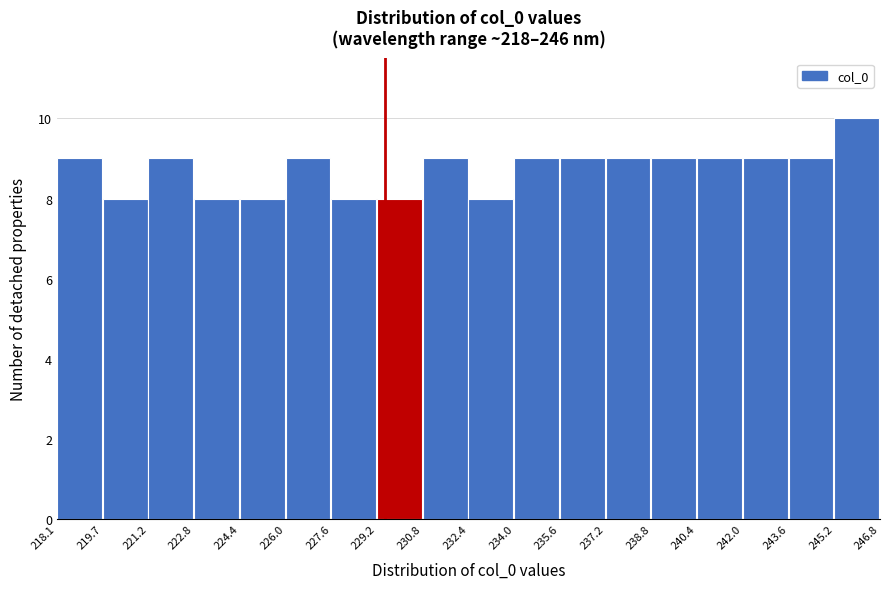

Which range on the x-axis has the tallest bar?

245.2 to 246.8